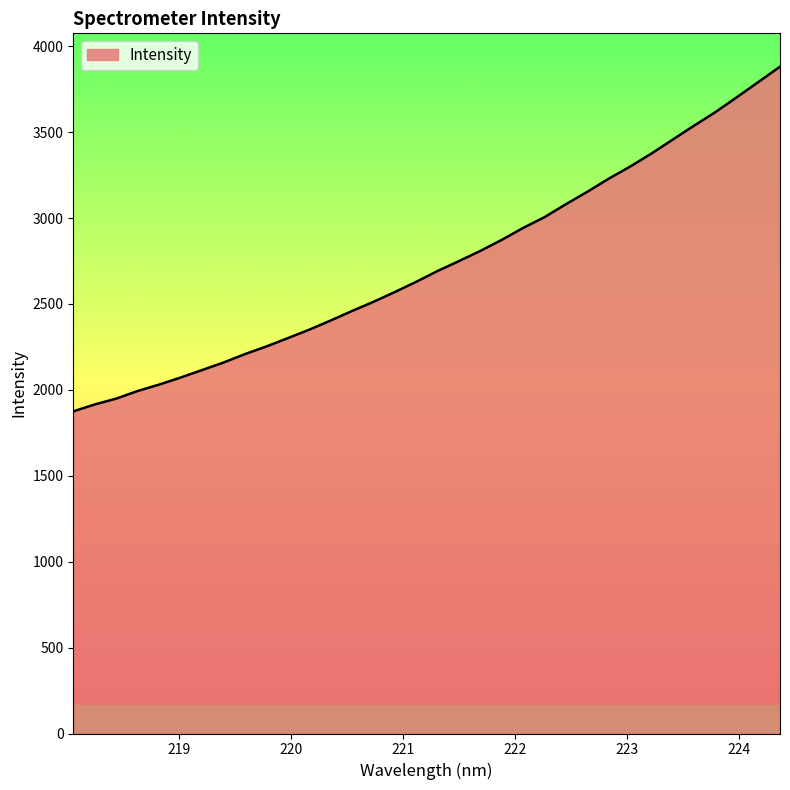

What is the minimum value shown in the chart?

1874.9